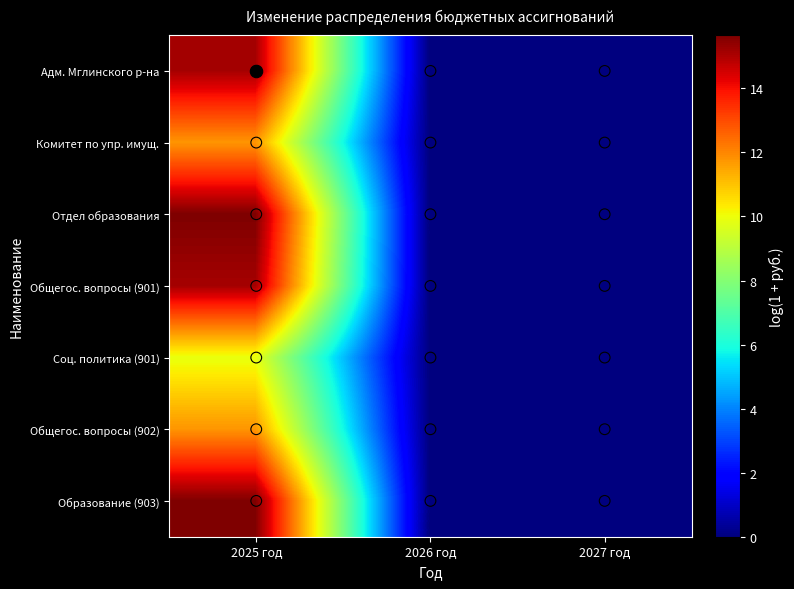

Which series changed the most between 2026 год and 2027 год?

Администрация Мглинского района